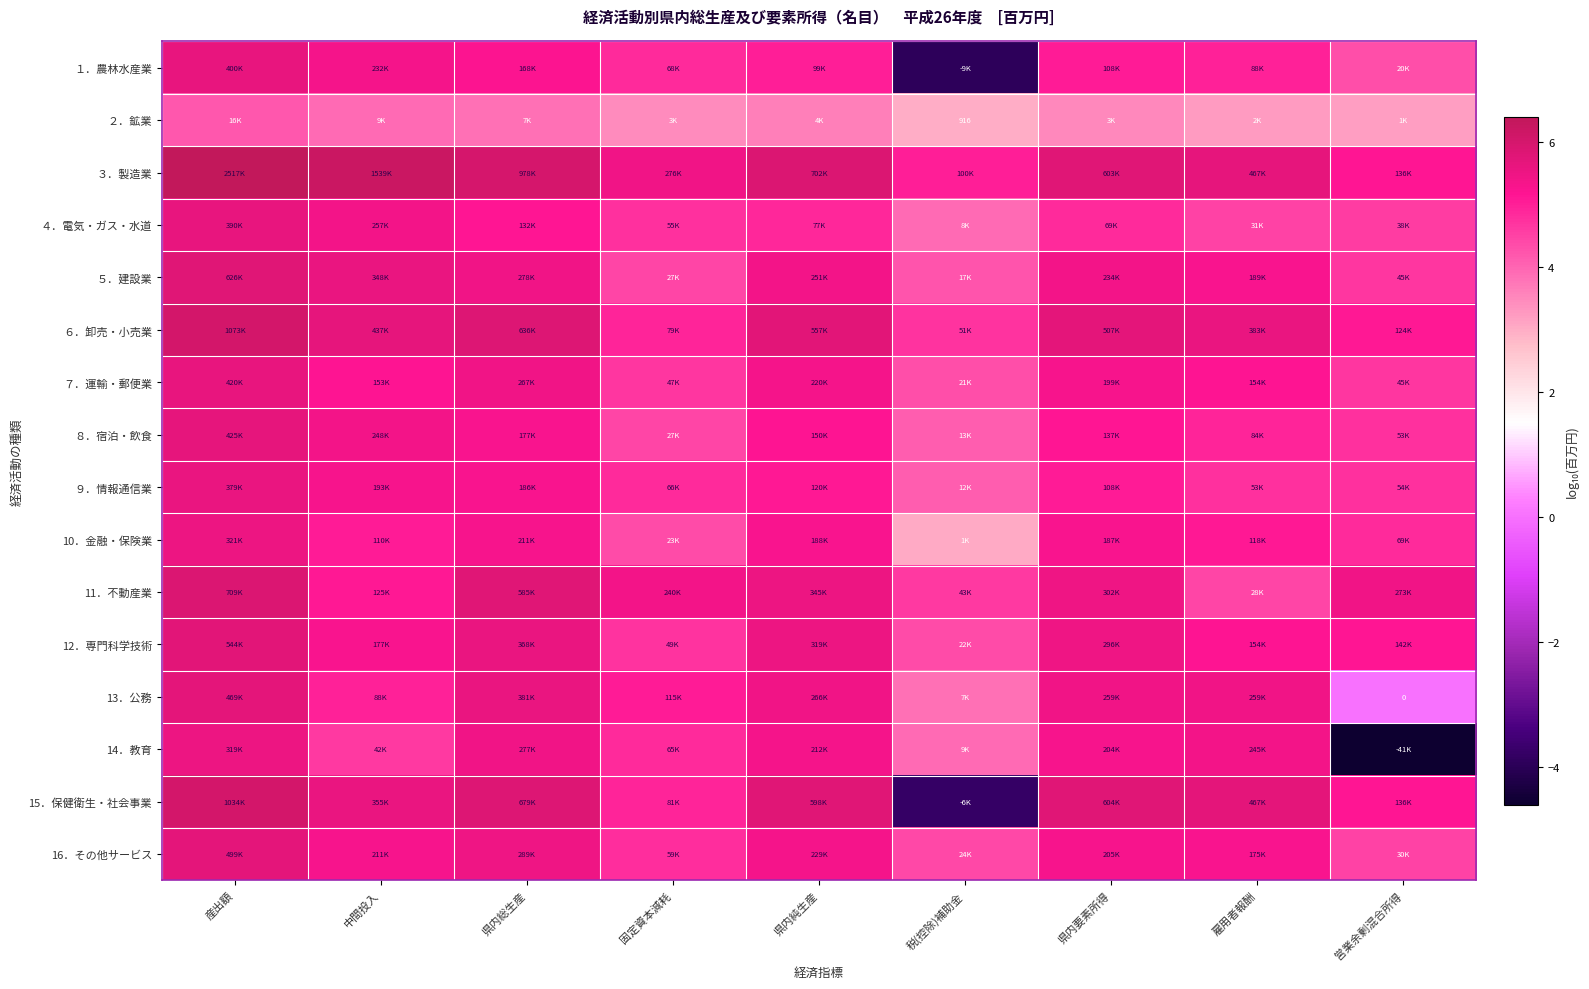

The １．農林水産業 series shows 6.4 at 固定資本減耗. True or false?

False